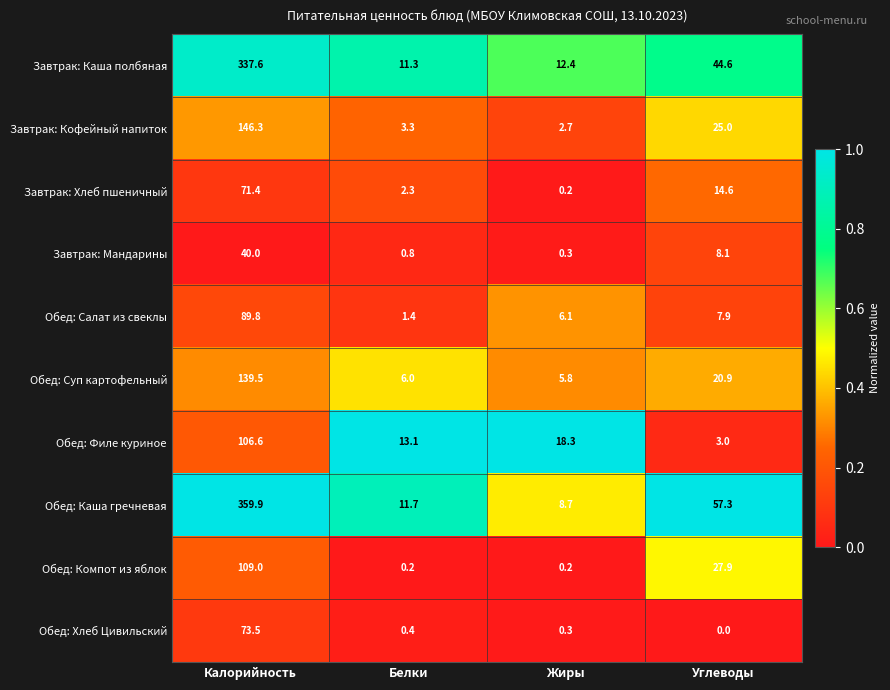

At which category is the sum across all series the highest?

Калорийность